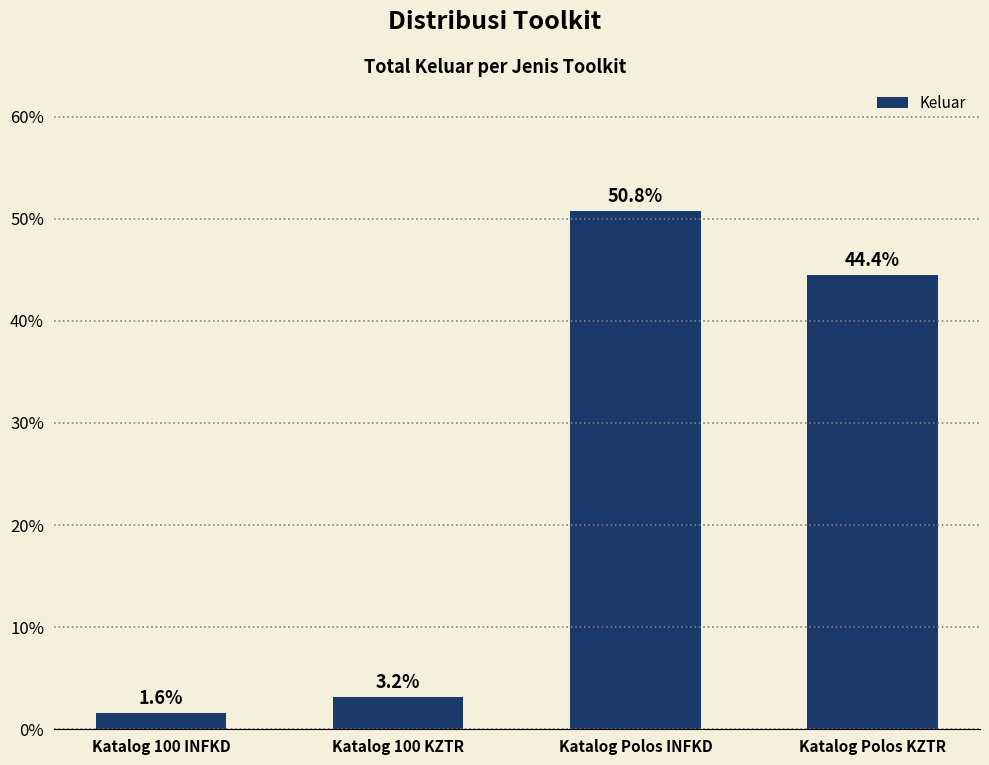

Reading left to right, extract all data points from this chart.

Katalog 100 INFKD=1.6	Katalog 100 KZTR=3.2	Katalog Polos INFKD=50.8	Katalog Polos KZTR=44.4